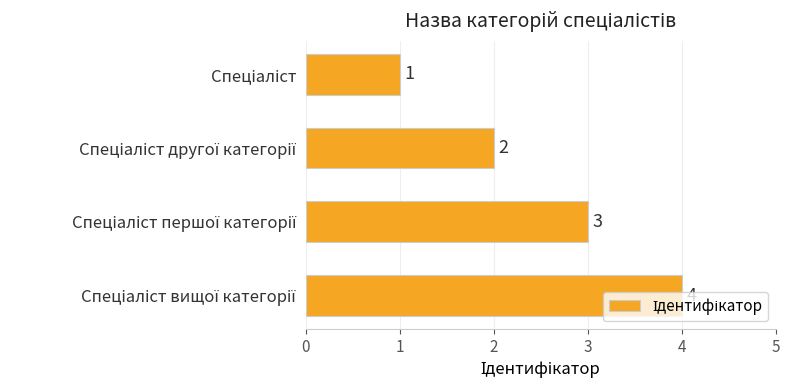

What is the maximum value shown in the chart?

4